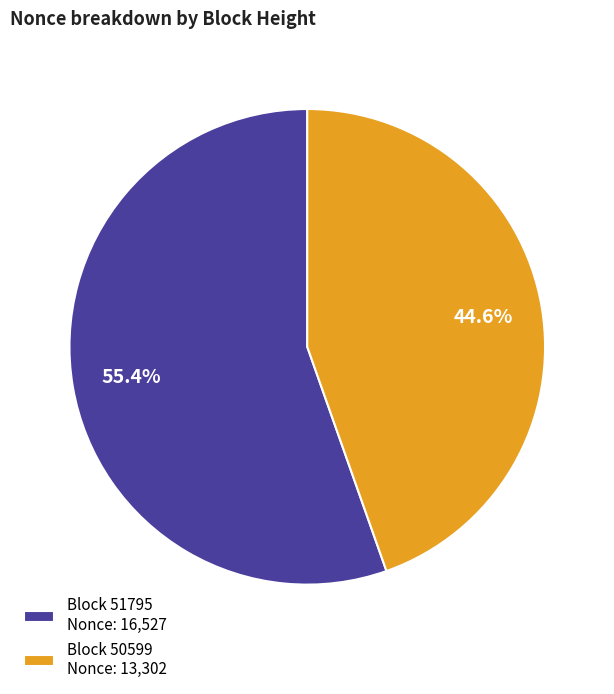

What percentage do Block 50599 Nonce: 13,302 and Block 51795 Nonce: 16,527 together represent?

100.0%